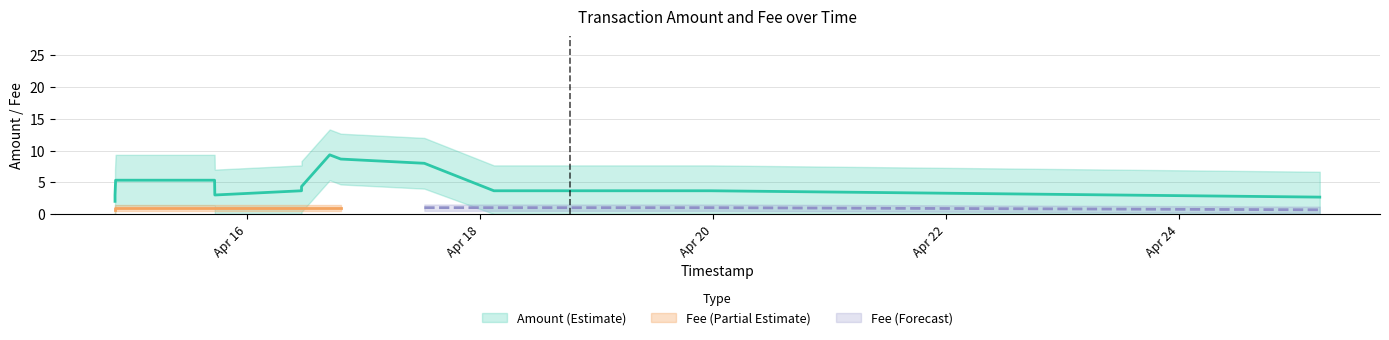

What is the difference between the highest and lowest values at 2017-04-14 21:53:14?

9